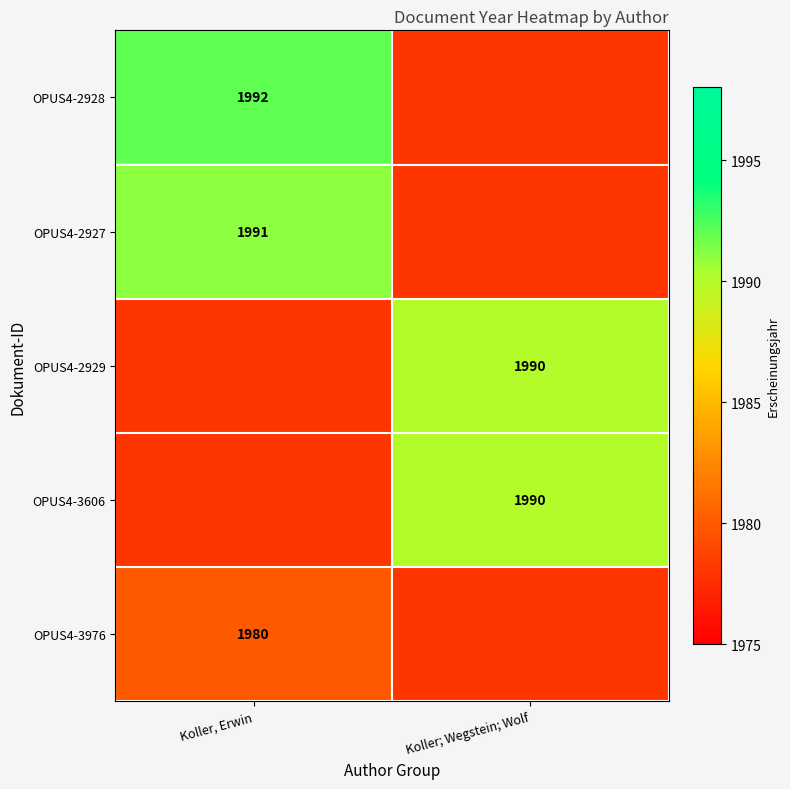

The OPUS4-3606 series shows 1248 at Koller; Wegstein; Wolf. True or false?

False